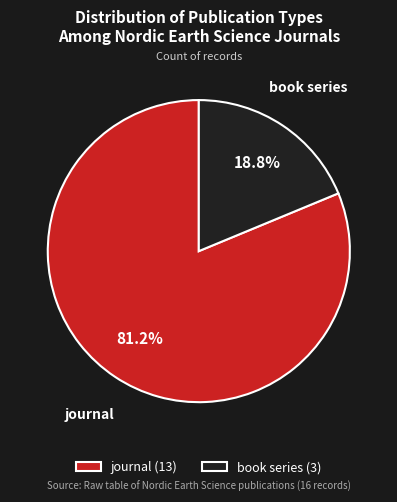

Is it true that book series is 31% of the pie?

False